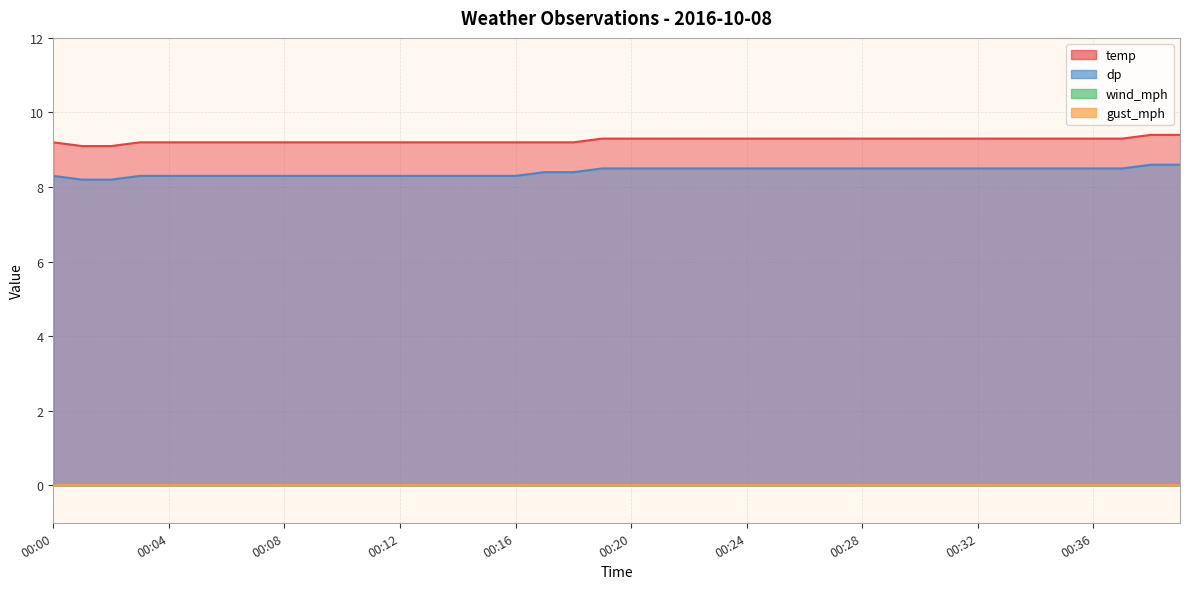

Which series has the widest spread of values?

dp